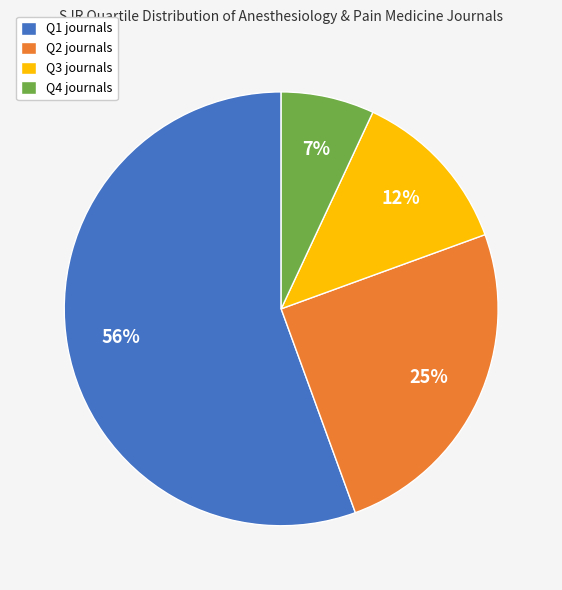

True or false: Q3 accounts for 12% of the total.

True